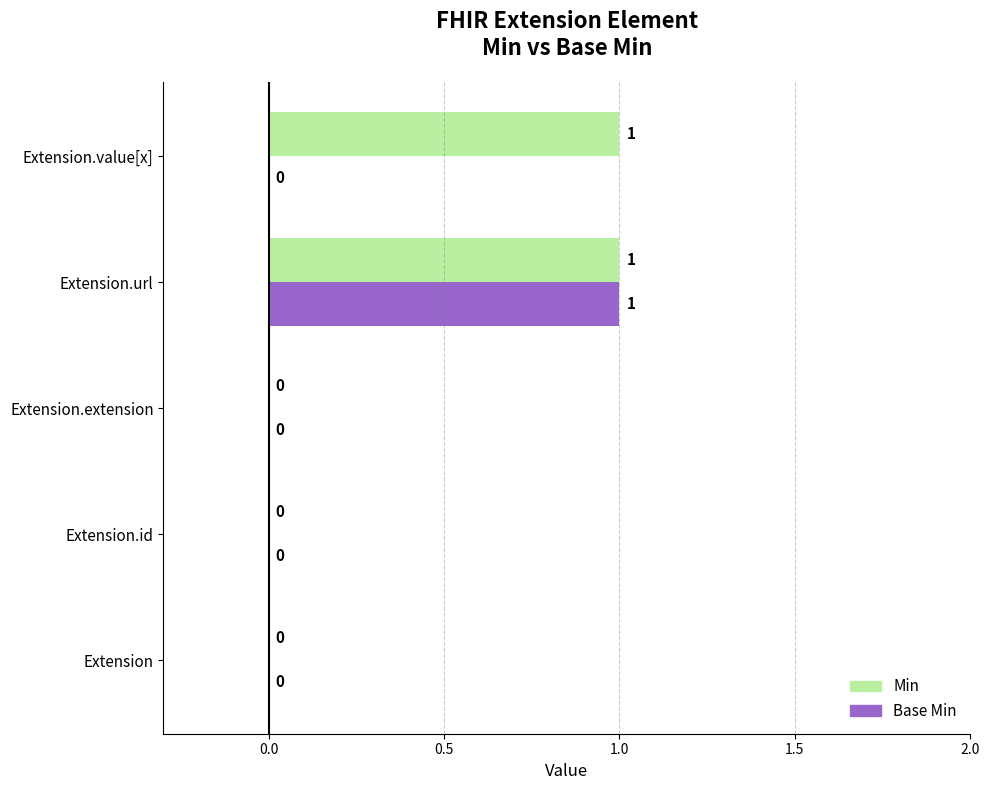

Between Extension.id and Extension.value[x], which series saw the biggest shift?

Min